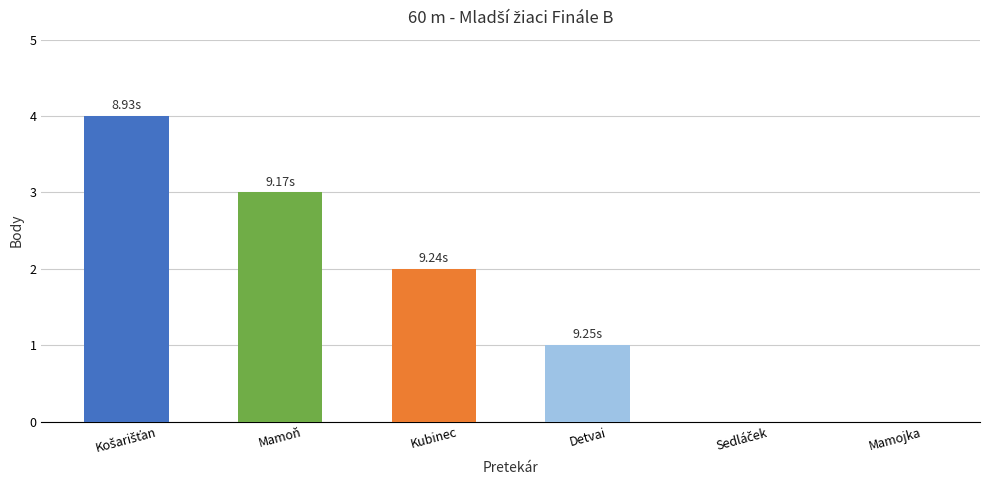

Does the chart contain stacked bars?

No